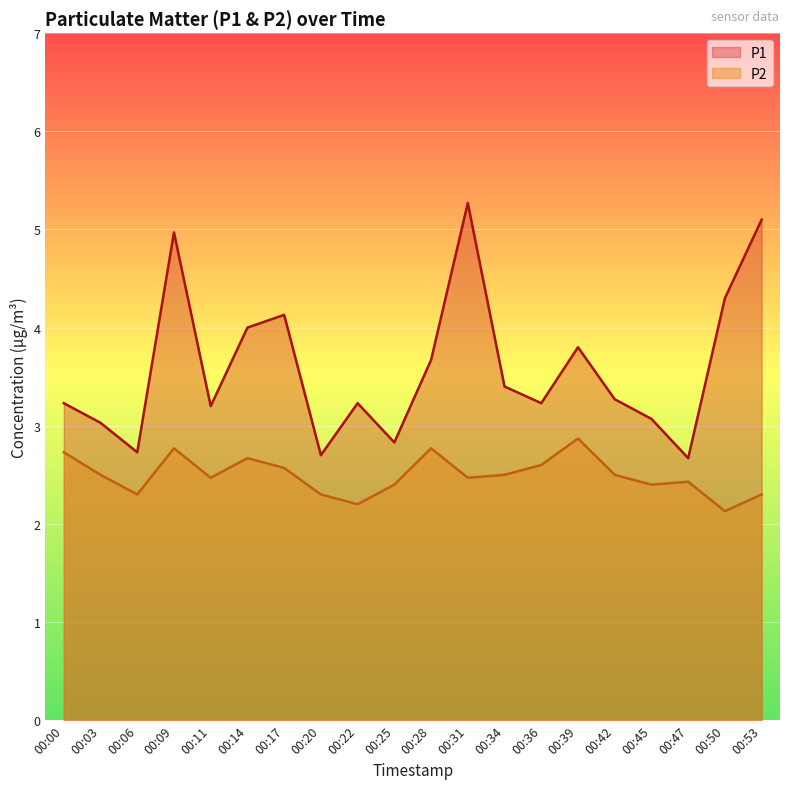

What is the value of the P2 point at the 16th from the left?

2.5